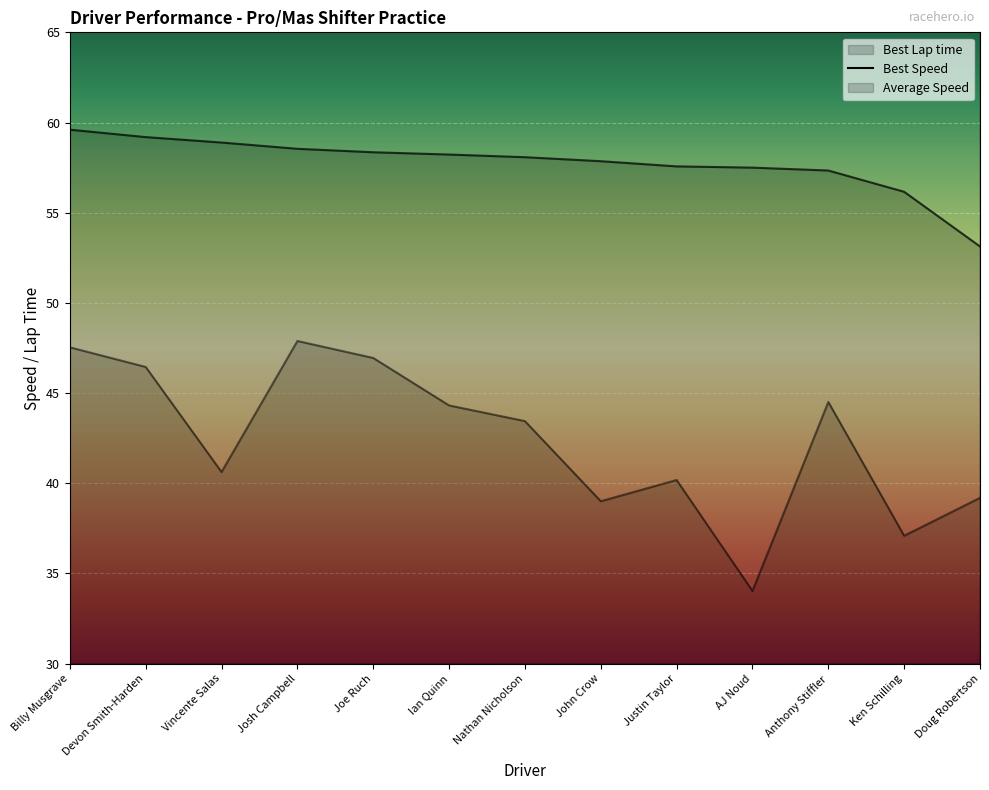

The value of Average Speed at Billy Musgrave is 47.5. True or false?

True